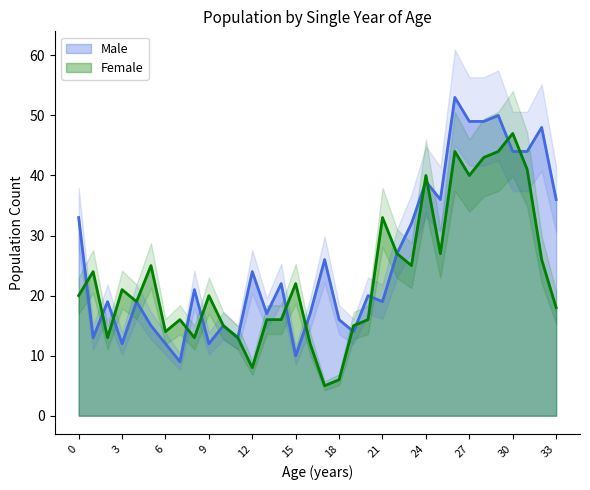

The Female series shows 23 at 2. True or false?

False